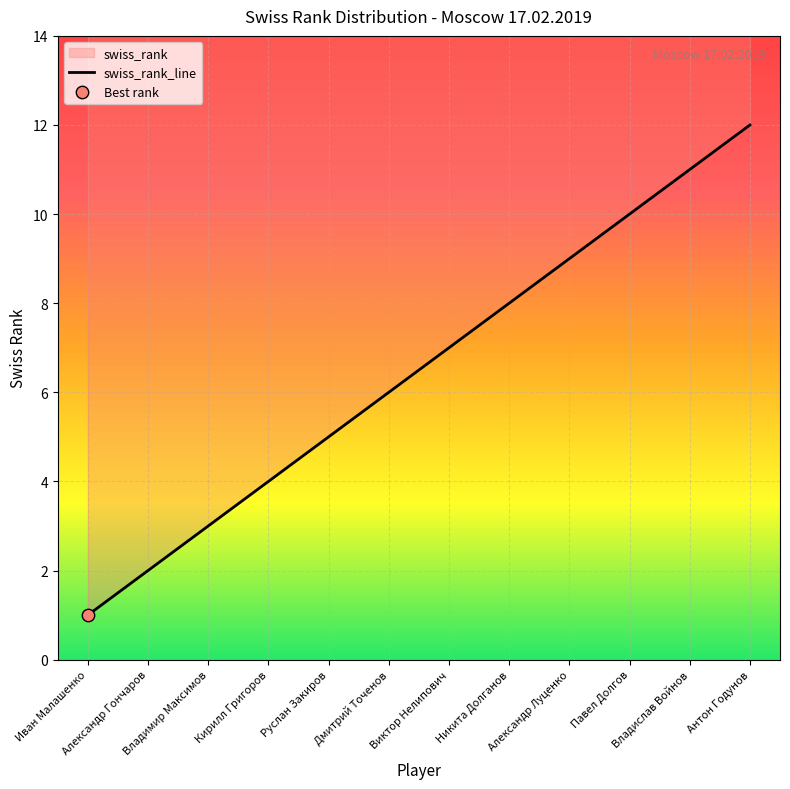

What is the change in value from Руслан Закиров to Павел Долгов?

+5